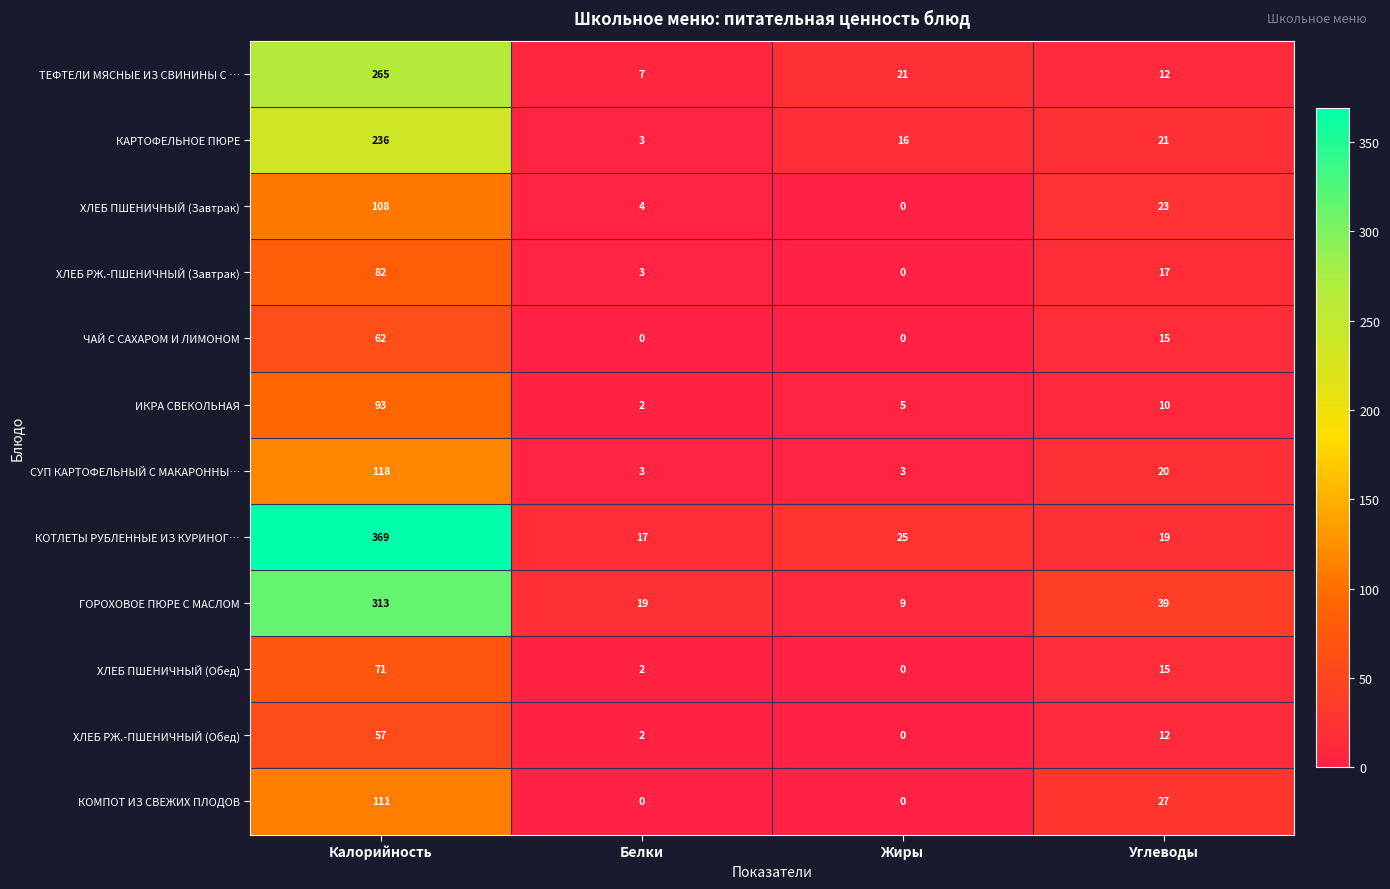

At which label does ТЕФТЕЛИ МЯСНЫЕ ИЗ СВИНИНЫ С … reach its peak?

Калорийность